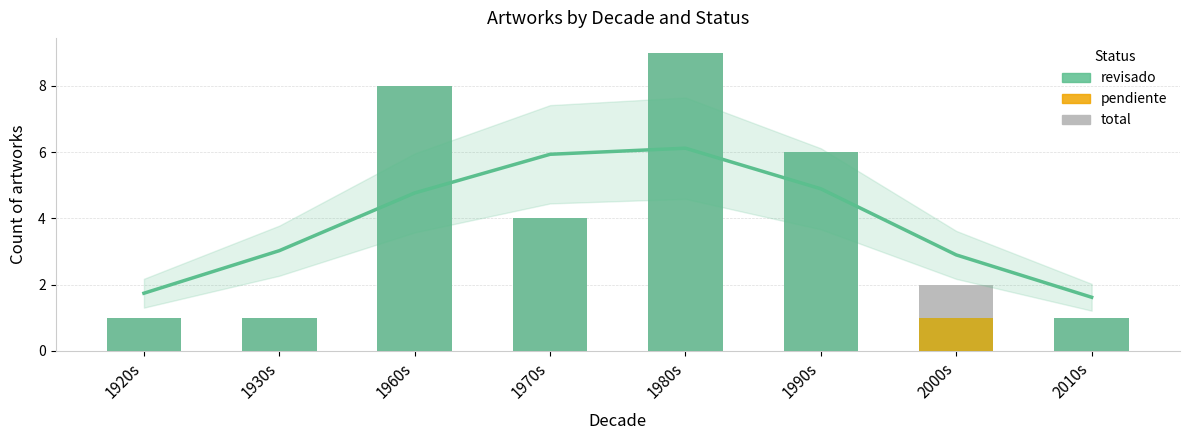

At which label is Trend (revisado) closest to 3?

1930s